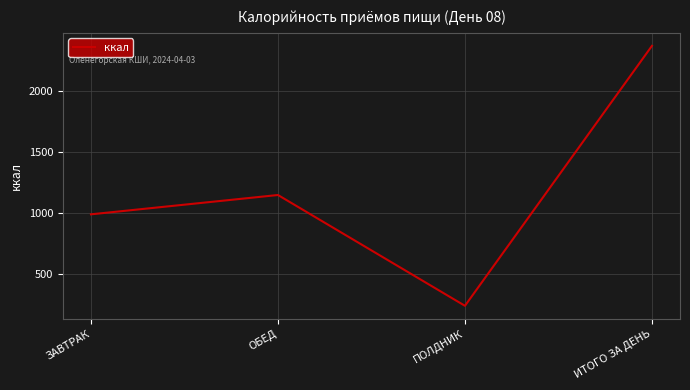

Reading left to right, transcribe all the data shown in this chart.

989.0	1147.8	237.0	2373.8